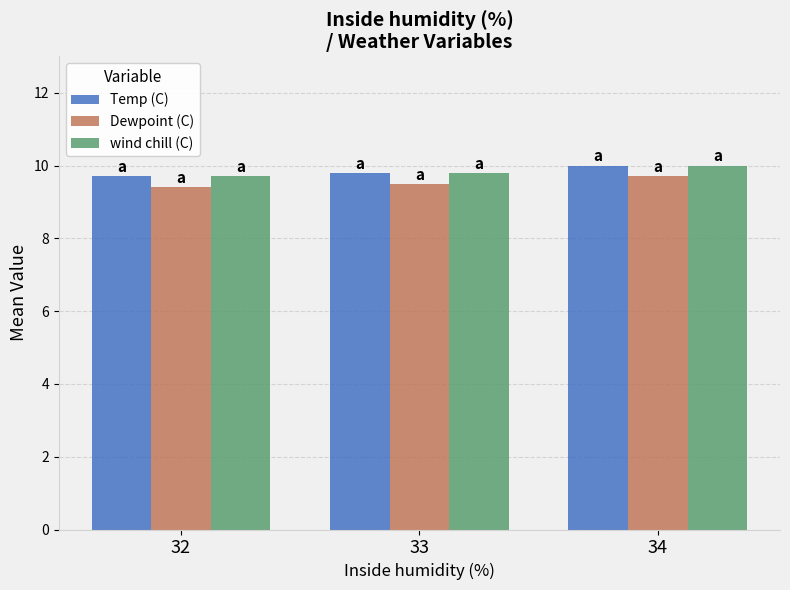

The wind chill (C) series shows 10.0 at 34. True or false?

True